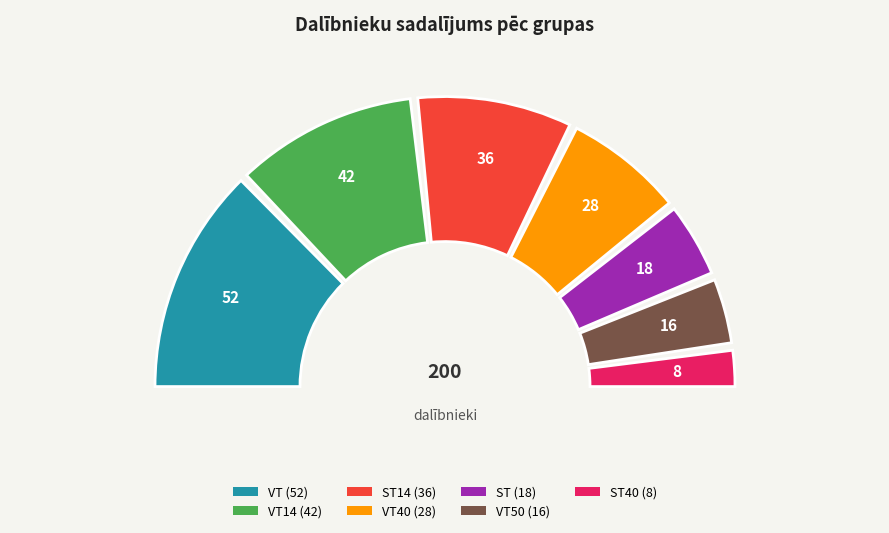

Count the number of slices in the pie.

7